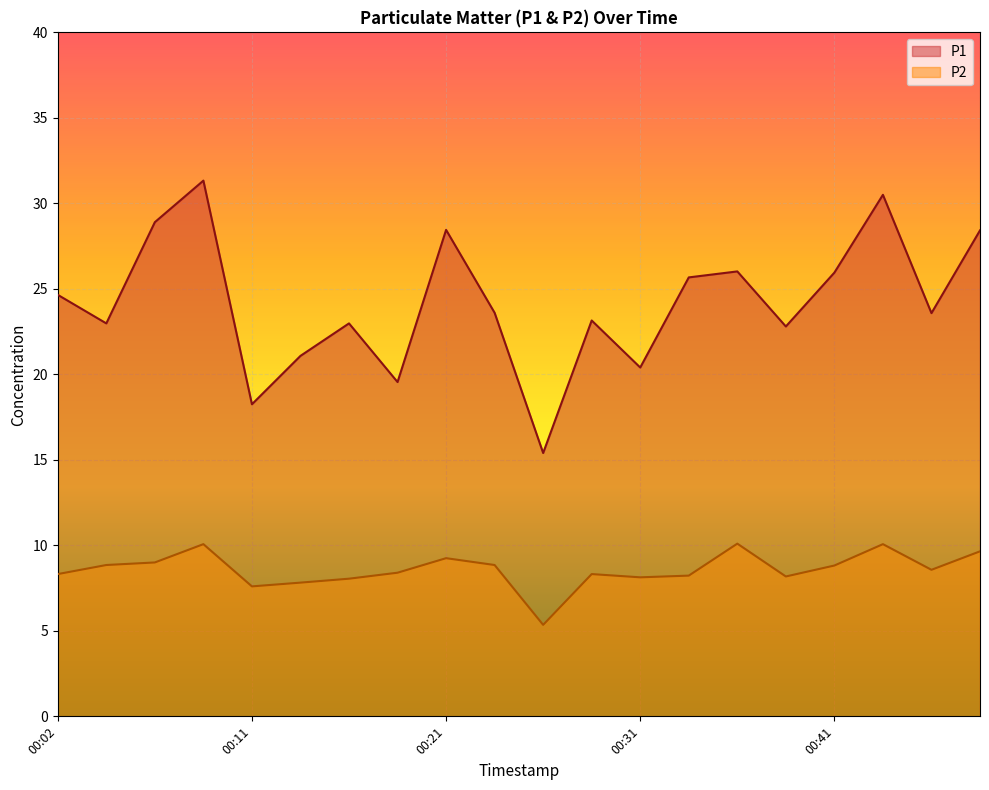

At how many categories does at least one series exceed 12?

20